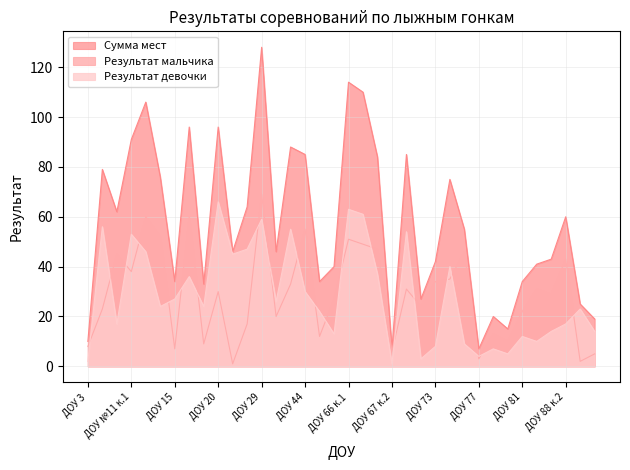

True or false: Сумма мест has more than 2 points higher than both neighbors.

True